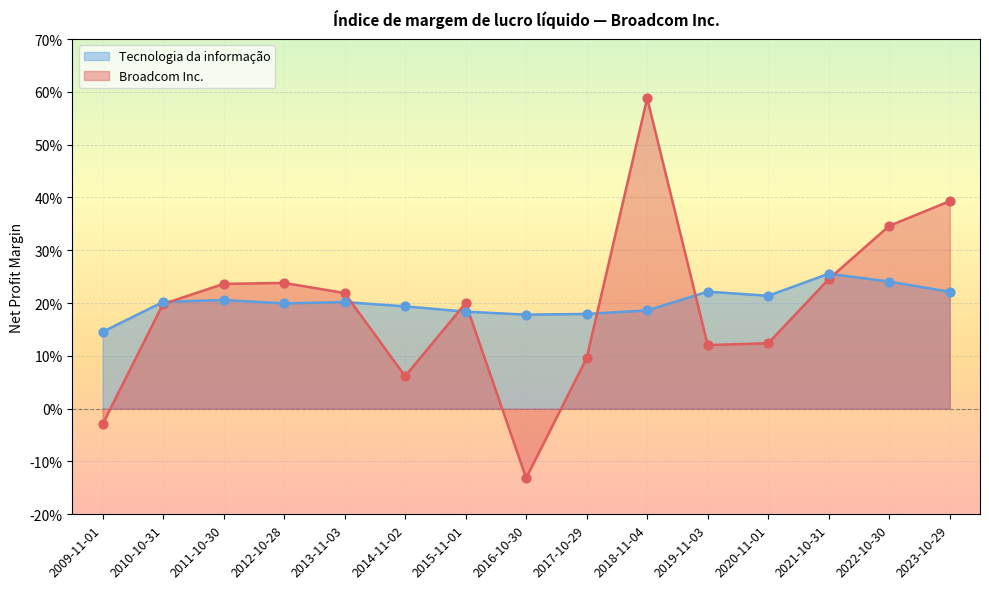

Which series has the largest total across all categories?

Tecnologia da informação